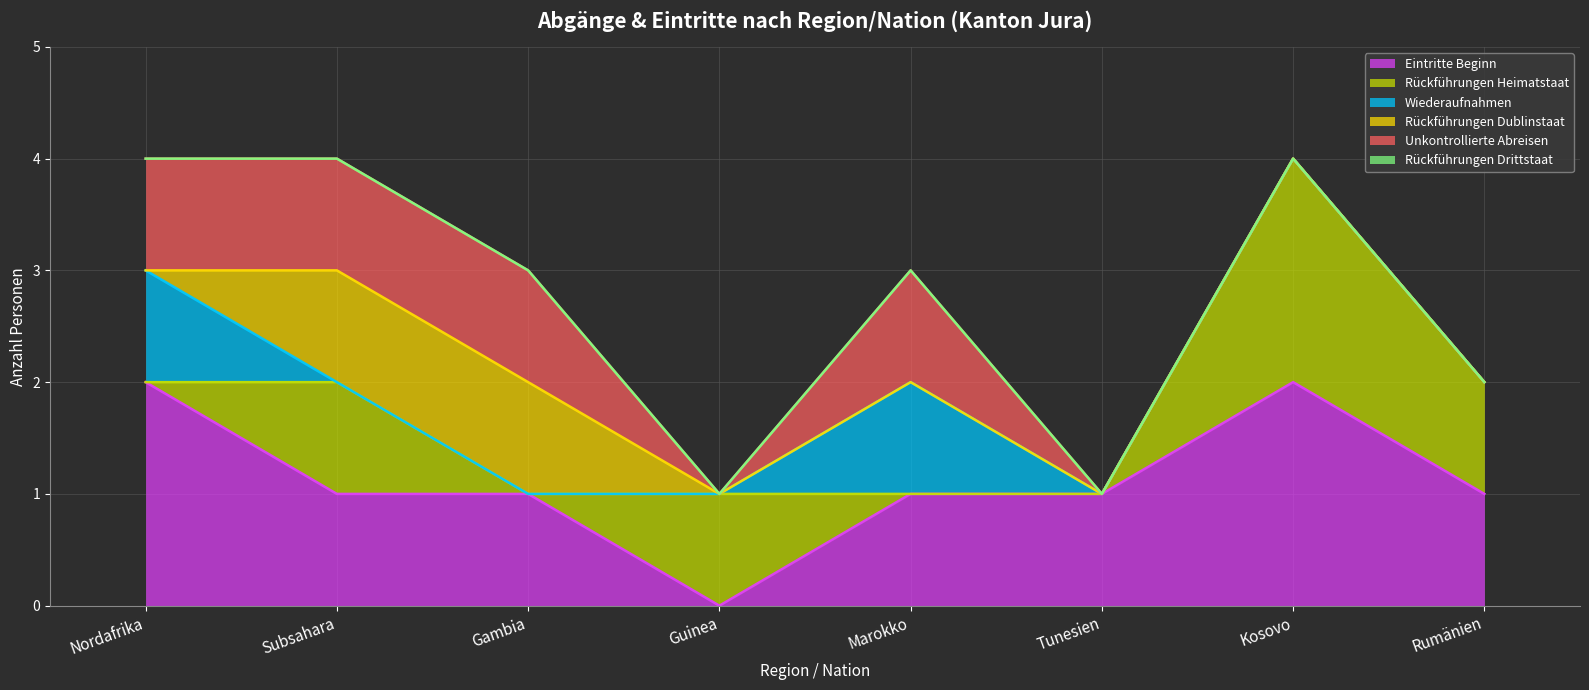

What is the difference between the maximum and minimum values in the Unkontrollierte Abreisen series?

1